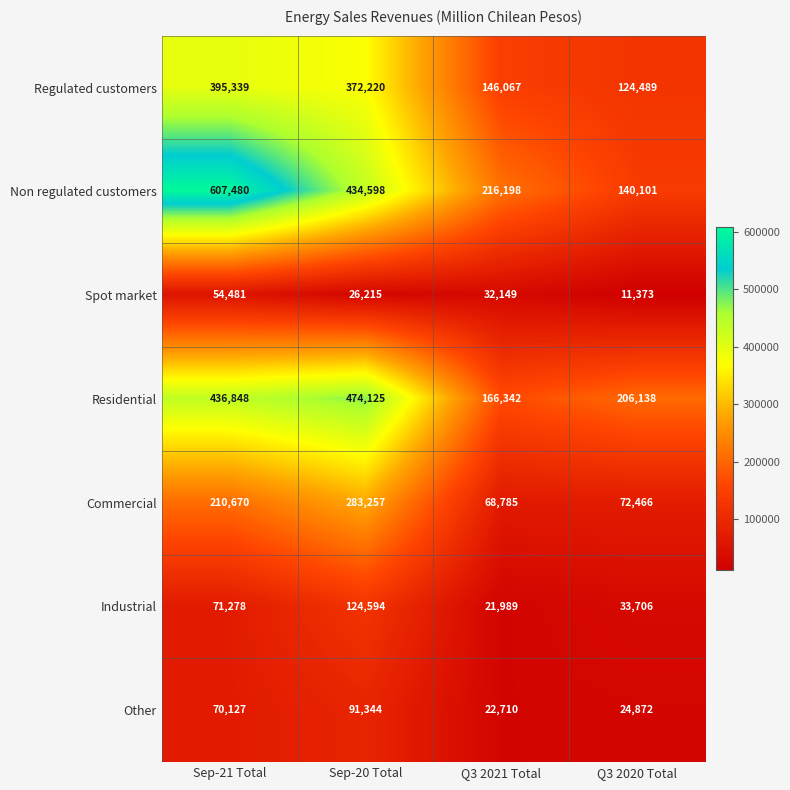

Reading right to left, list all the values displayed in this chart.

Regulated customers: Q3 2020 Total=124489	Q3 2021 Total=146067	Sep-20 Total=372220	Sep-21 Total=395339
Non regulated customers: Q3 2020 Total=140101	Q3 2021 Total=216198	Sep-20 Total=434598	Sep-21 Total=607480
Spot market: Q3 2020 Total=11373	Q3 2021 Total=32149	Sep-20 Total=26215	Sep-21 Total=54481
Residential: Q3 2020 Total=206138	Q3 2021 Total=166342	Sep-20 Total=474125	Sep-21 Total=436848
Commercial: Q3 2020 Total=72466	Q3 2021 Total=68785	Sep-20 Total=283257	Sep-21 Total=210670
Industrial: Q3 2020 Total=33706	Q3 2021 Total=21989	Sep-20 Total=124594	Sep-21 Total=71278
Other: Q3 2020 Total=24872	Q3 2021 Total=22710	Sep-20 Total=91344	Sep-21 Total=70127